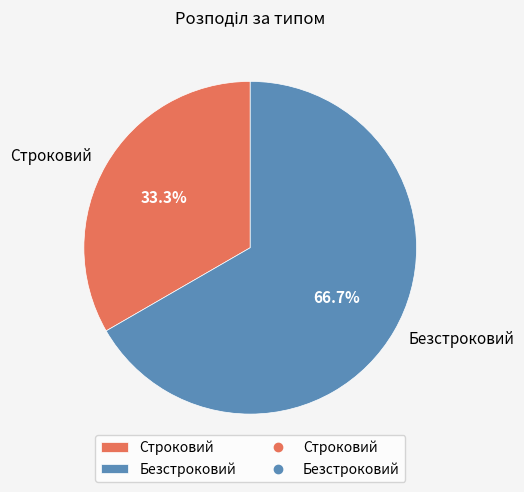

Do Безстроковий and Строковий together represent more than half of the pie?

Yes